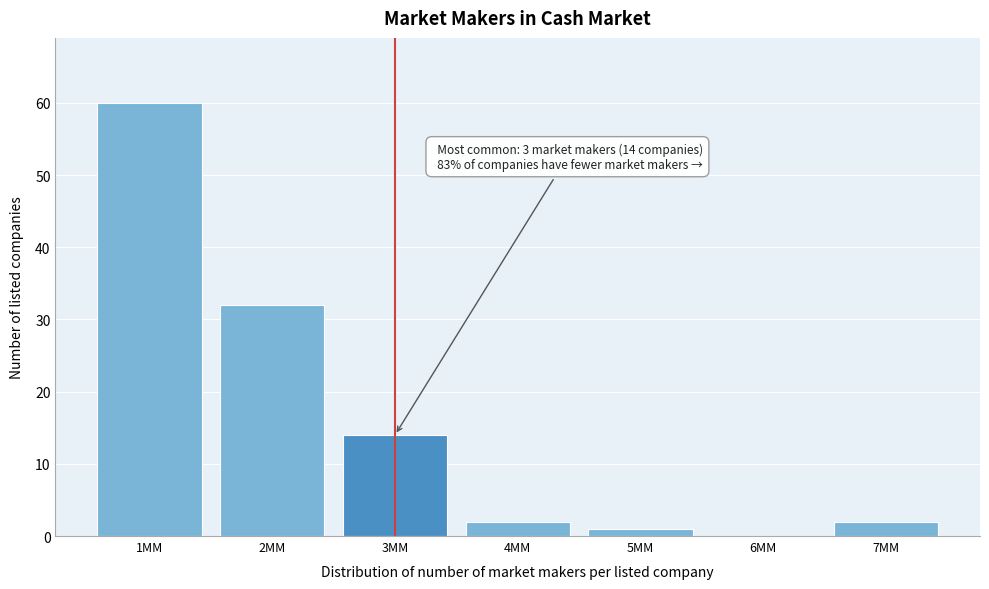

Reading left to right, transcribe all the data shown in this chart.

1MM=60	2MM=32	3MM=14	4MM=2	5MM=1	6MM=0	7MM=2